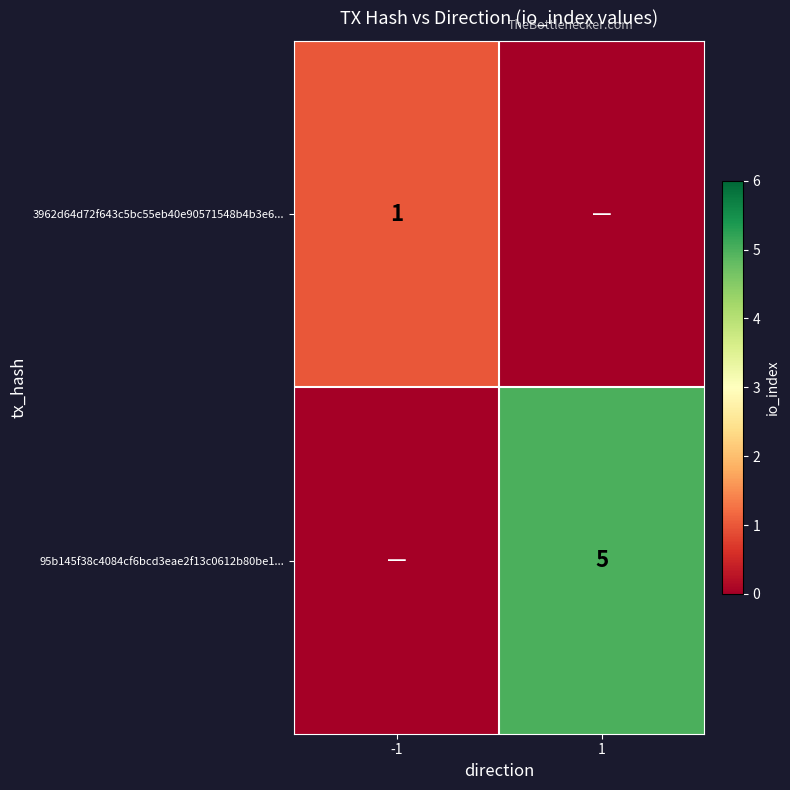

True or false: 95b145f38c4084cf6bcd3eae2f13c0612b80be1... has a value of 5 at 1.

True